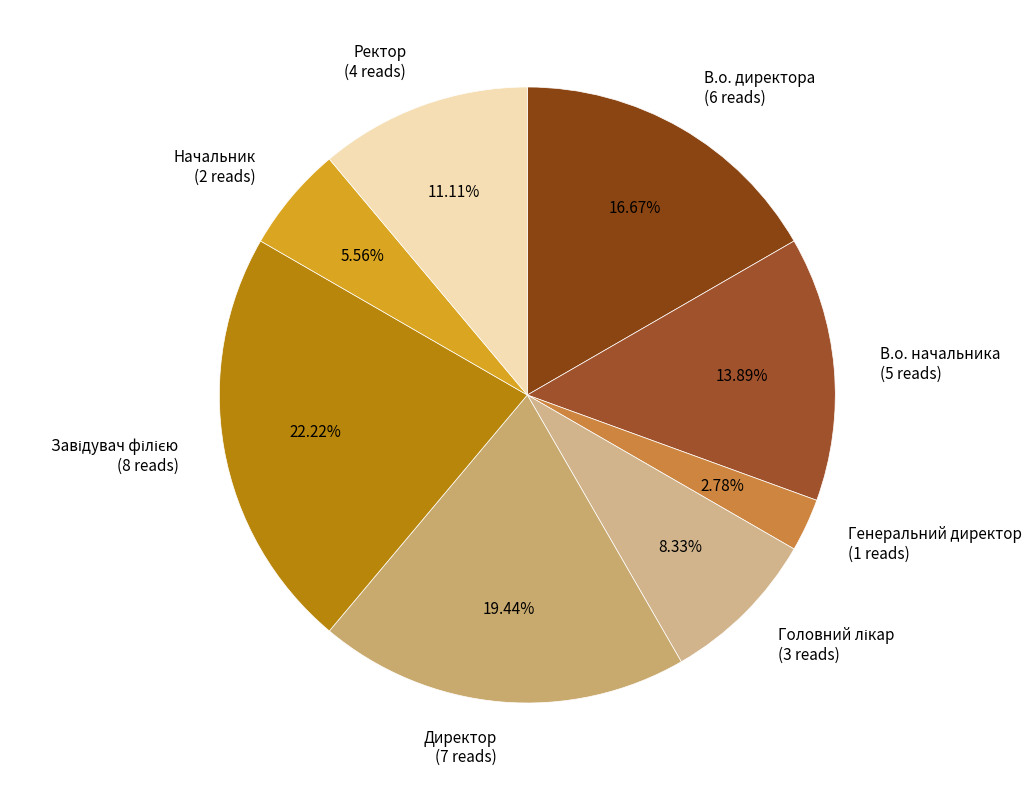

Approximately how many times larger is the value at Ректор compared to Начальник?

2.0